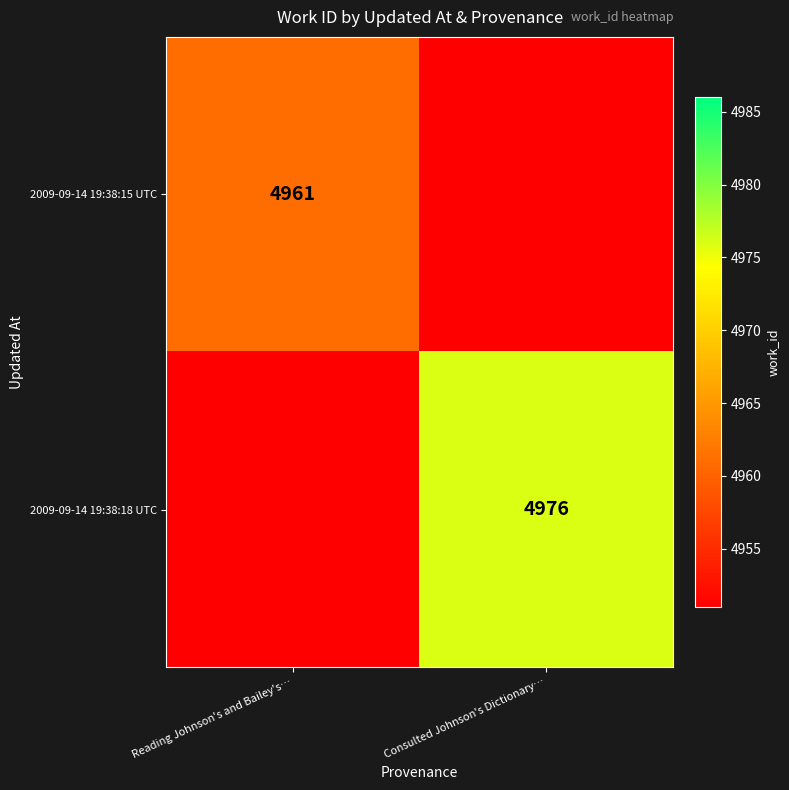

At which label is 2009-09-14 19:38:18 UTC closest to 2488?

Reading Johnson's and Bailey's…